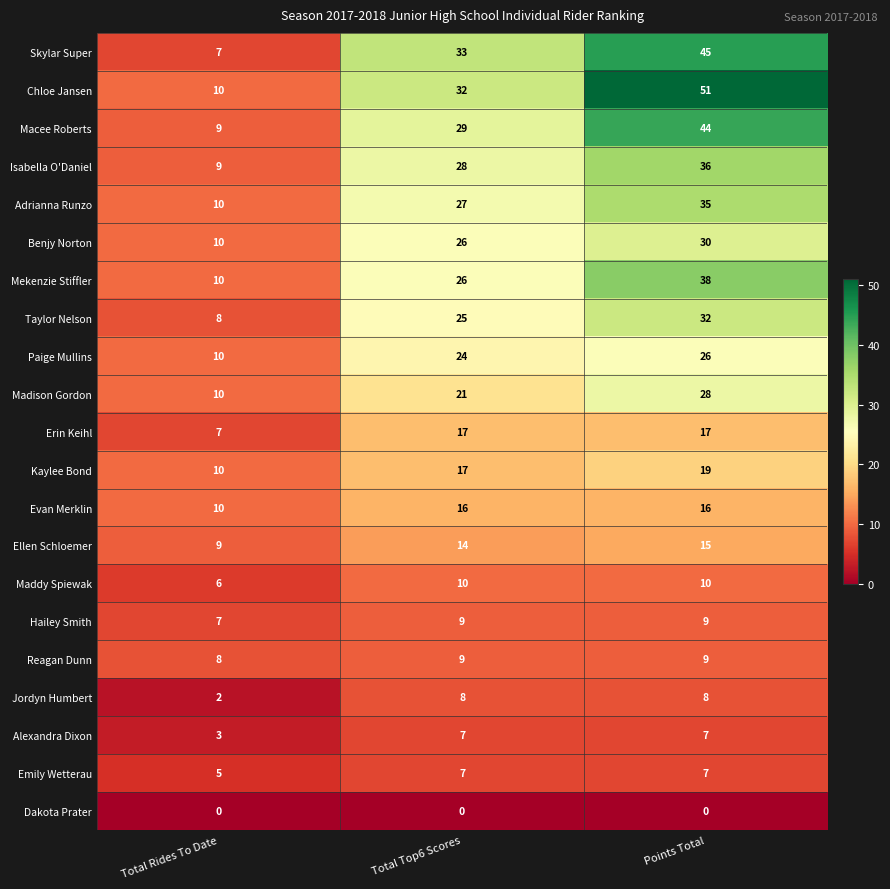

At which category is the sum across all series the highest?

Points Total